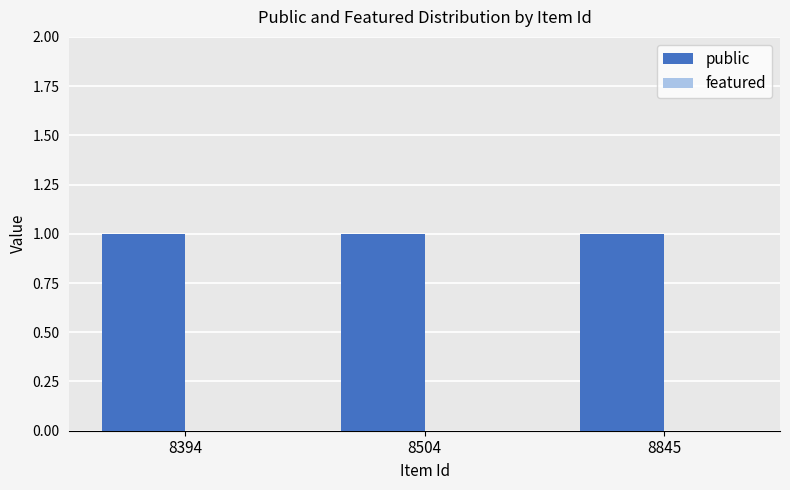

Rank the series by their average value, from lowest to highest.

featured, public